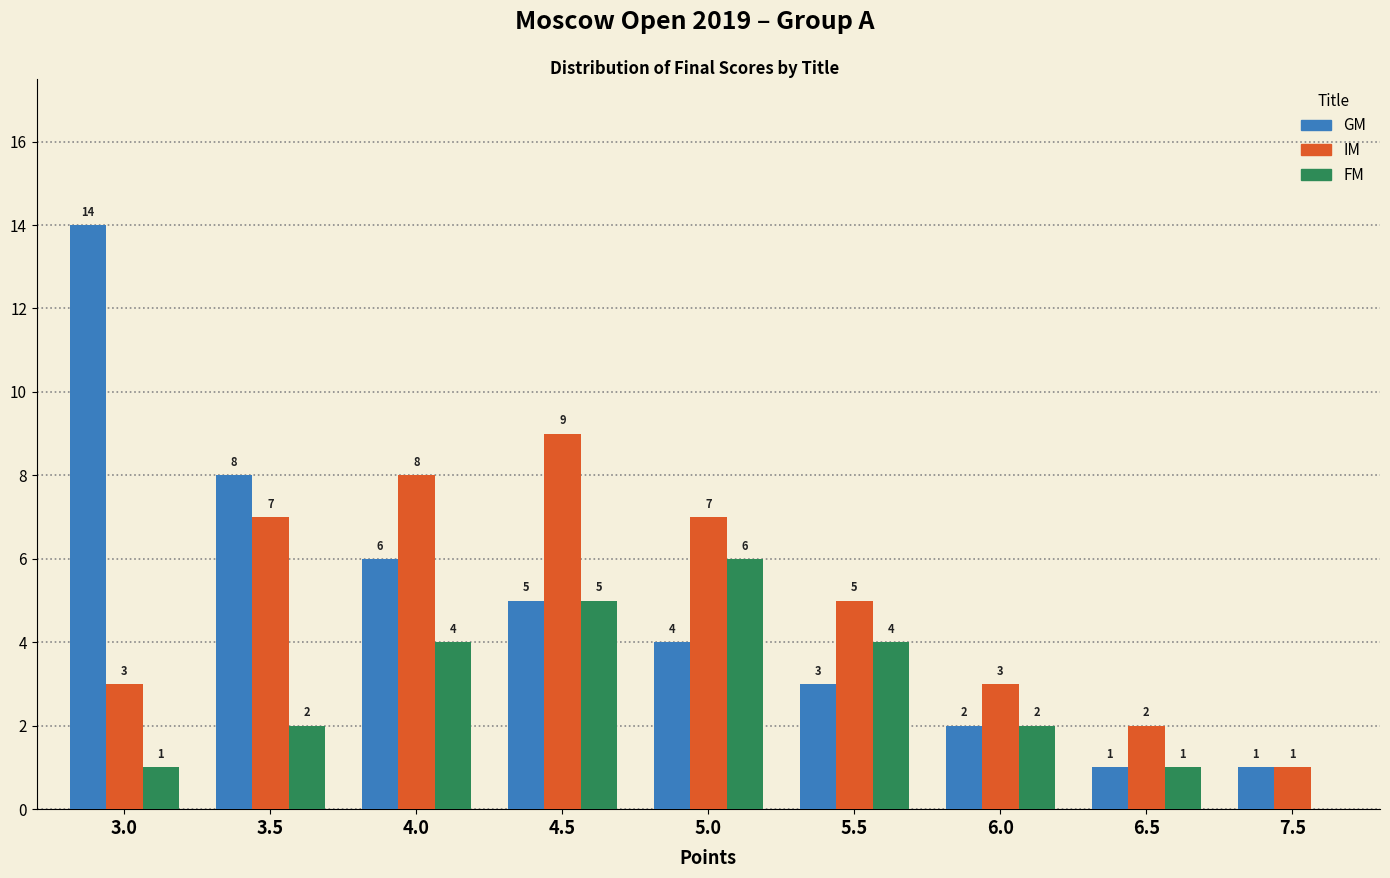

Which series changed the most between 4.5 and 6.0?

IM